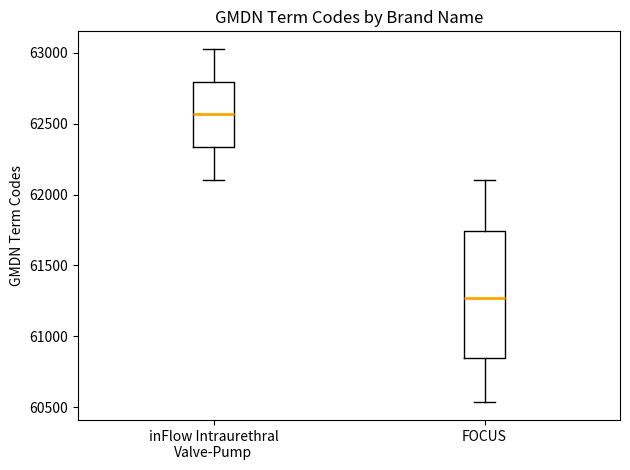

Where does the lower whisker of the box for FOCUS end on the y-axis? The values are not printed on the chart, so give them approximately, as read against the axis.

60550